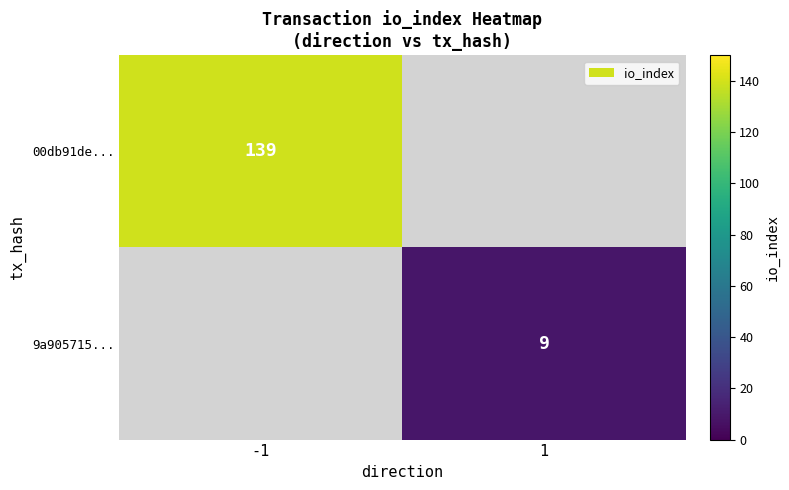

Is the value of 00db91de... at -1 greater than the value of 9a905715... at 1?

Yes